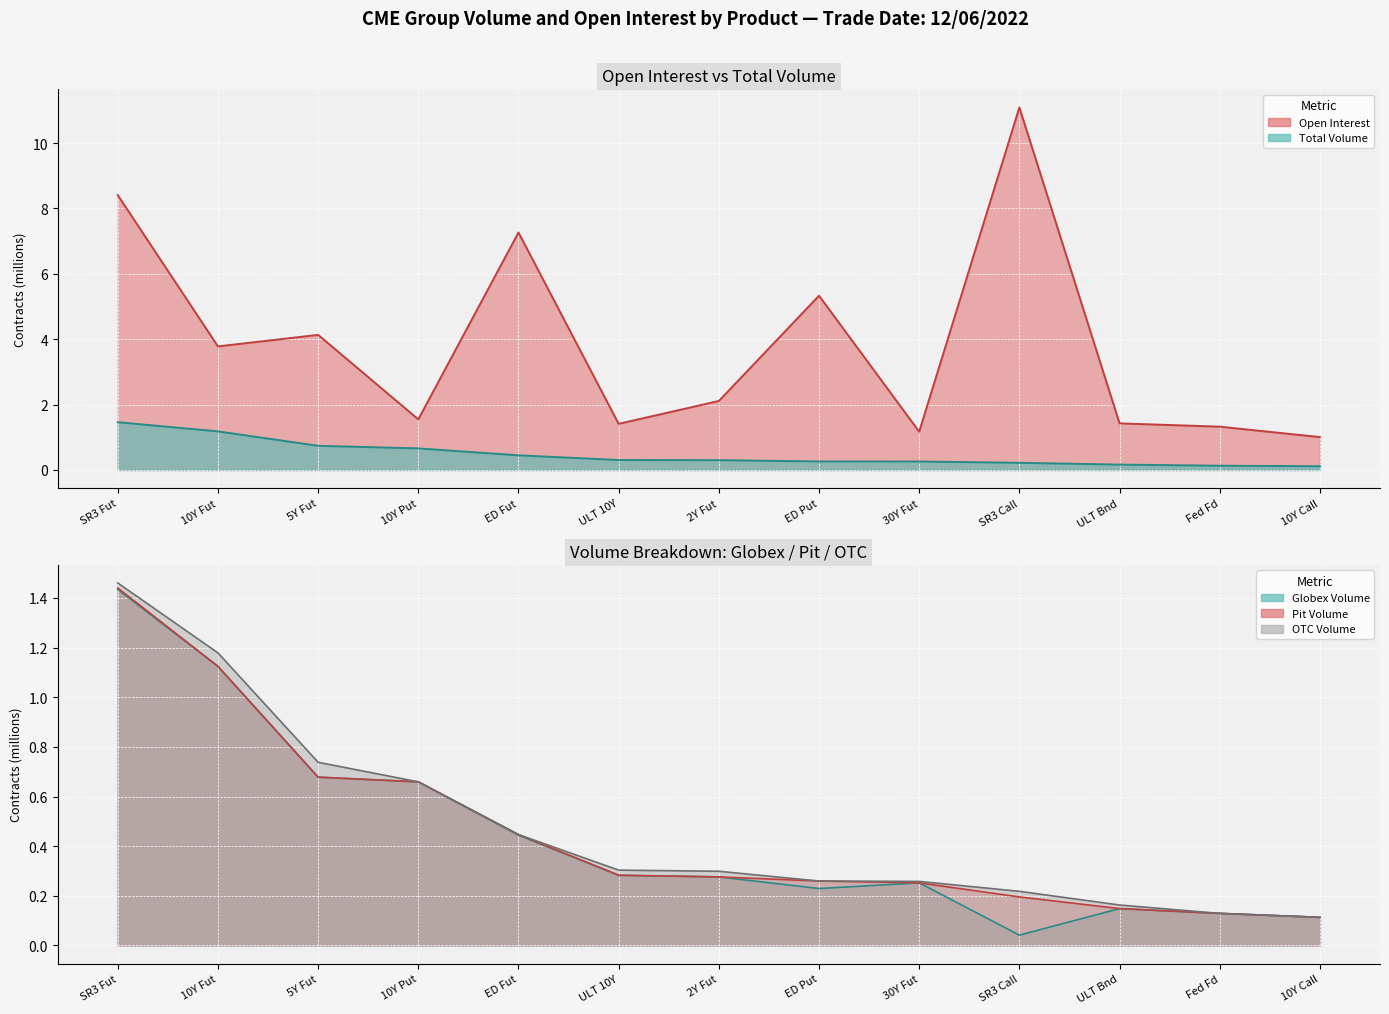

True or false: Globex Volume and Total Volume cross at least once.

False